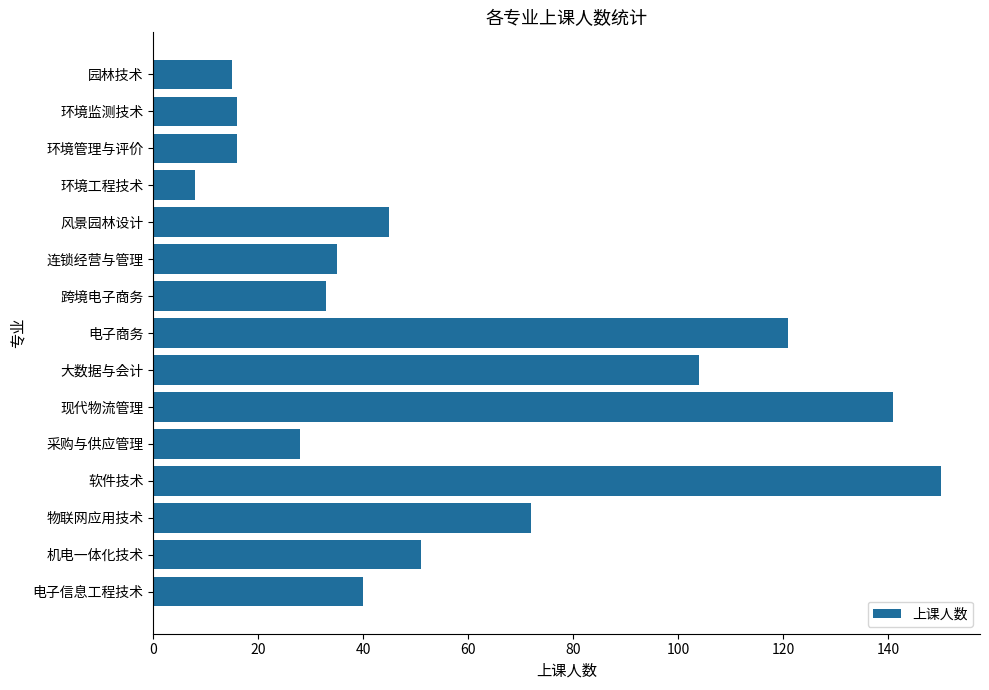

Reading bottom to top, extract all data points from this chart.

电子信息工程技术=40	机电一体化技术=51	物联网应用技术=72	软件技术=150	采购与供应管理=28	现代物流管理=141	大数据与会计=104	电子商务=121	跨境电子商务=33	连锁经营与管理=35	风景园林设计=45	环境工程技术=8	环境管理与评价=16	环境监测技术=16	园林技术=15